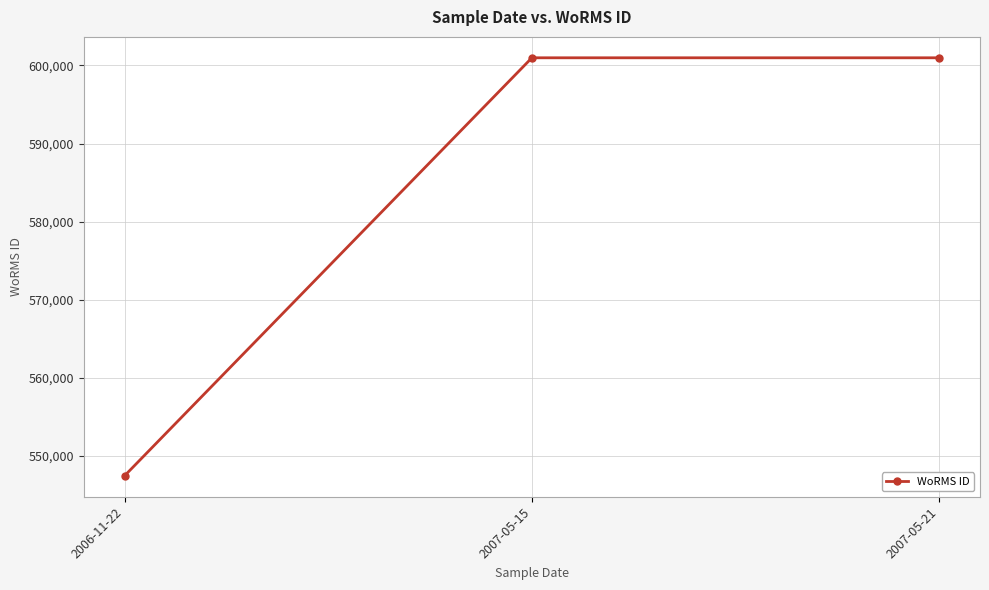

What is the change in value from 2006-11-22 to 2007-05-15?

+53530